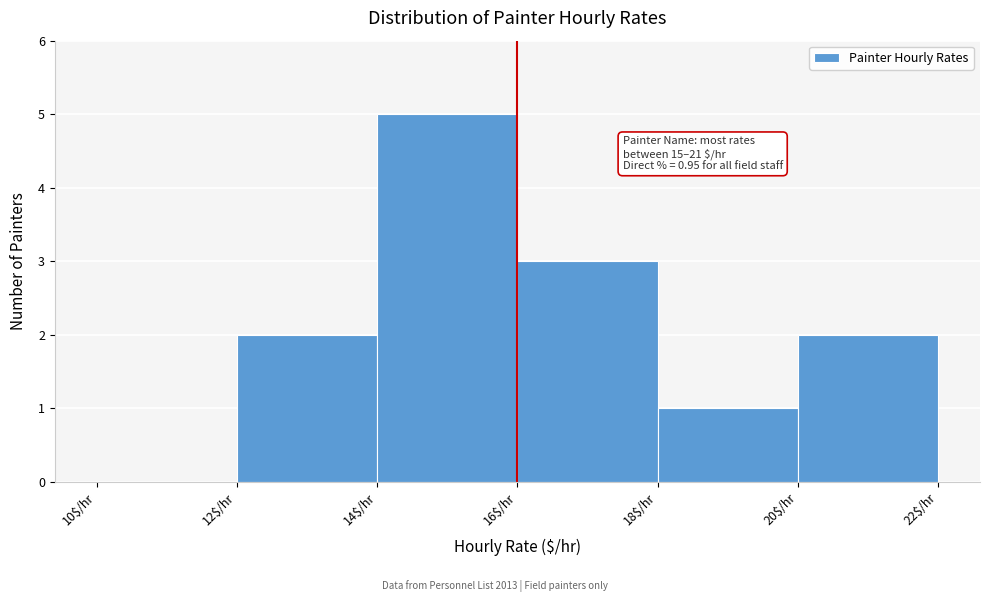

Over which range of the x-axis is the bar tallest?

14 to 16